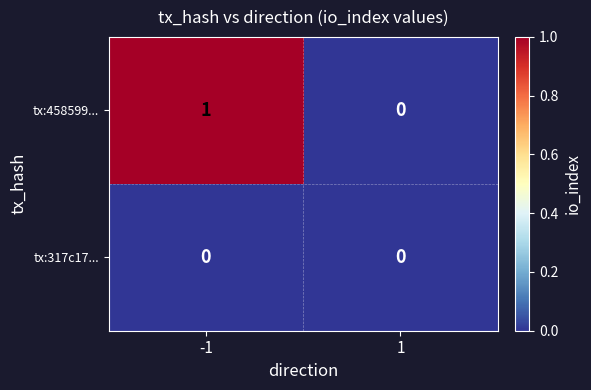

Rank the series by their maximum value, from lowest to highest.

tx:317c17..., tx:458599...